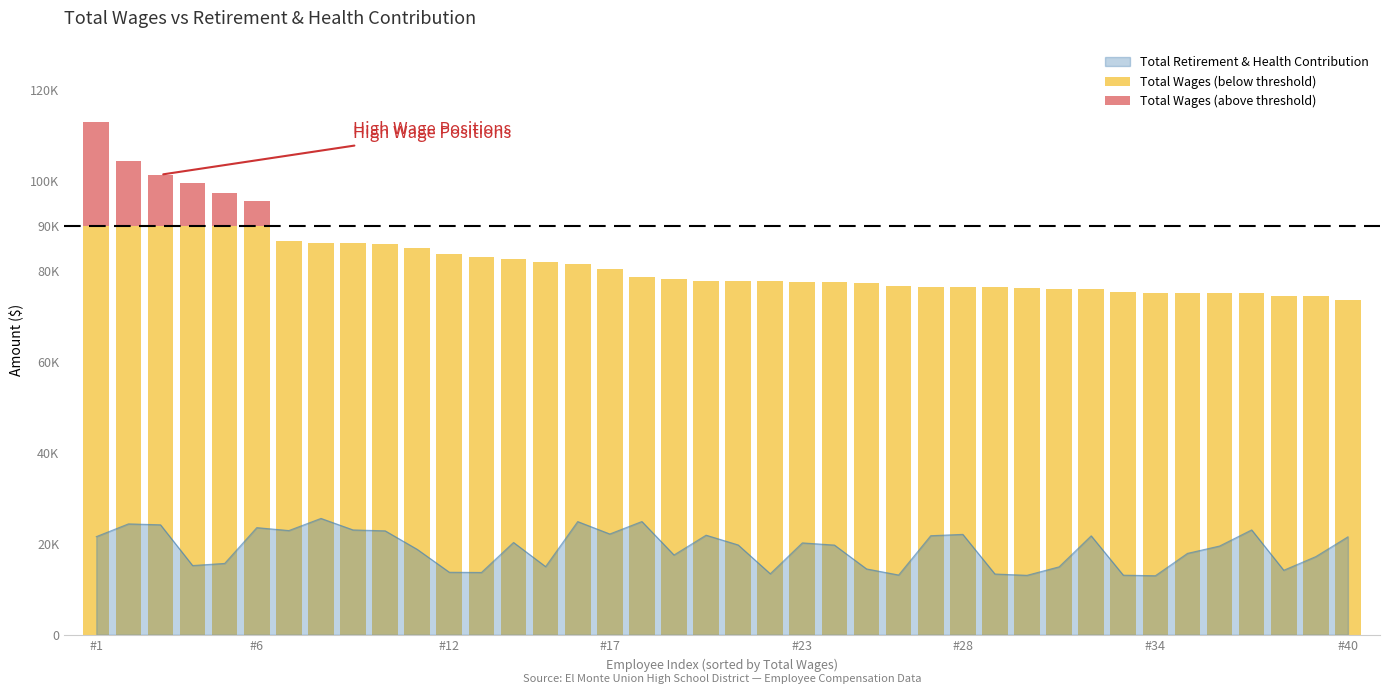

Is the value of Total Wages (above threshold) at 32 greater than the value of Total Wages (below threshold) at 14?

No